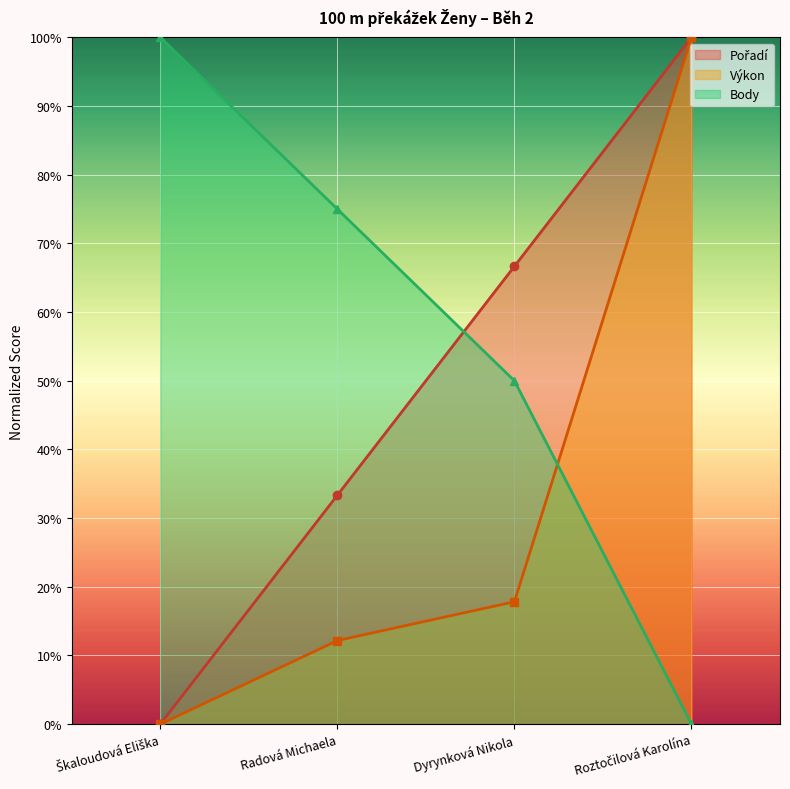

Rank the categories by Výkon value from highest to lowest.

Roztočilová Karolína, Dyrynková Nikola, Radová Michaela, Škaloudová Eliška